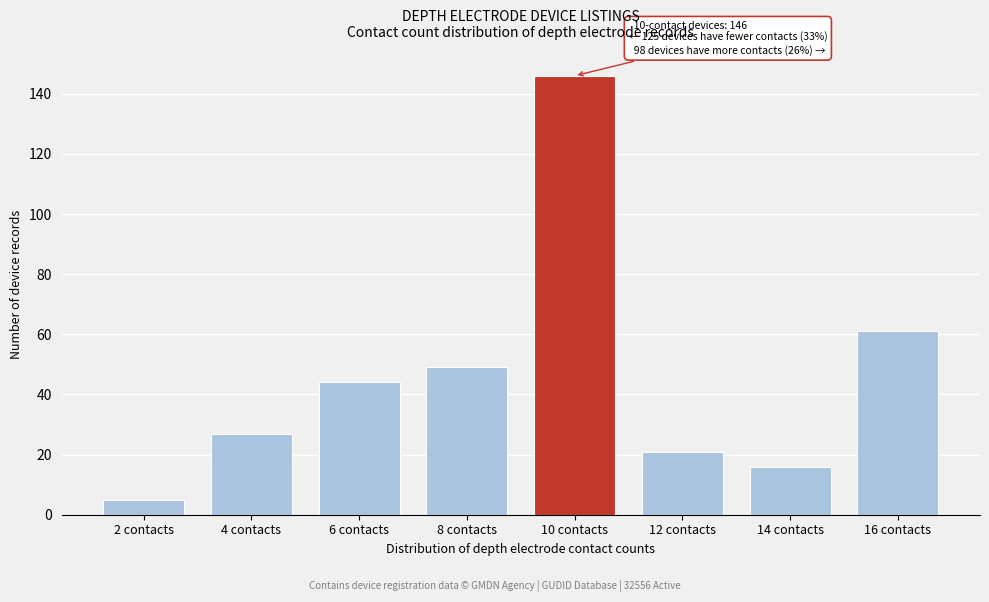

Reading left to right, what are all the values shown in this chart?

5	27	44	49	146	21	16	61